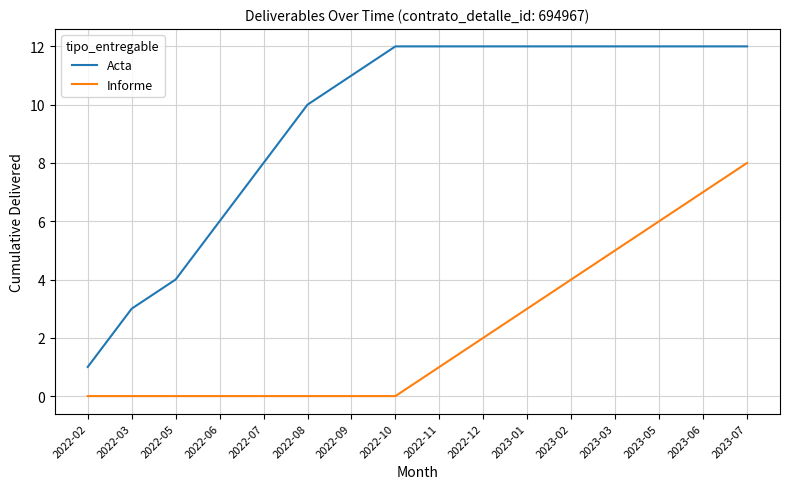

Which series has the largest total across all categories?

Acta